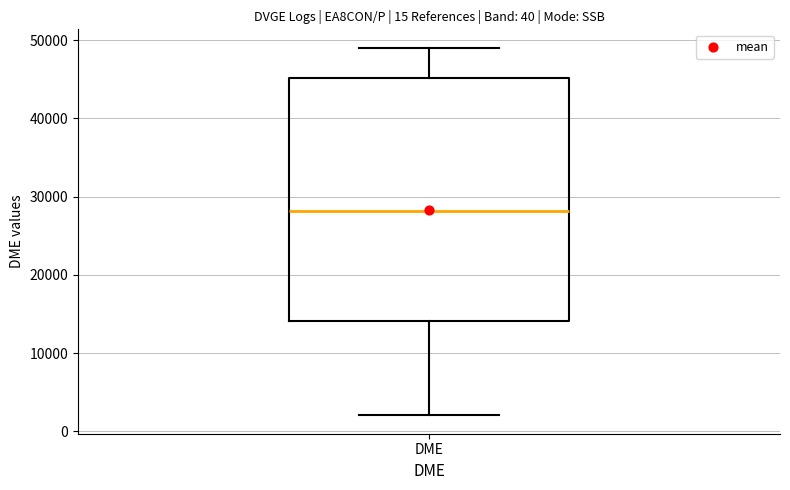

Read this box plot against the y-axis: the position of the median line, the range covered by the box, and the ends of both whiskers. The values are not printed on the chart, so give them approximately, as read against the axis.

median 28000, box 14000 to 45000, whiskers 2000 to 49000